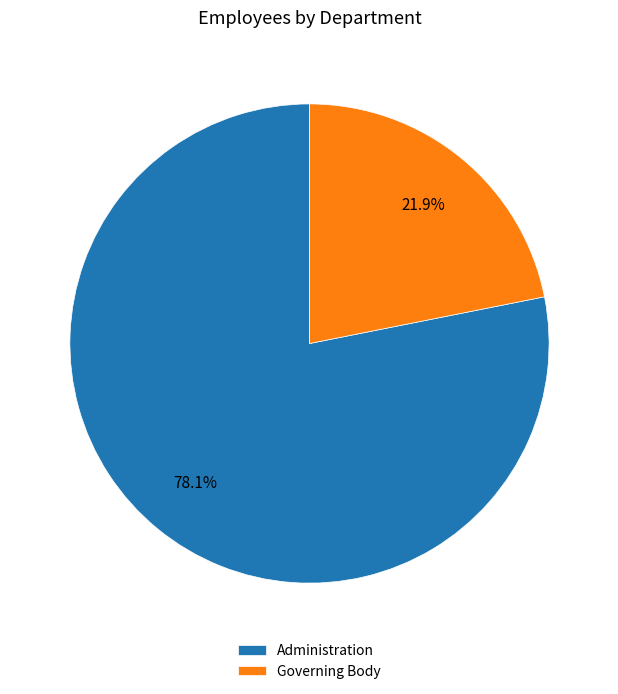

What percentage is the Governing Body slice, to the nearest percent?

22%